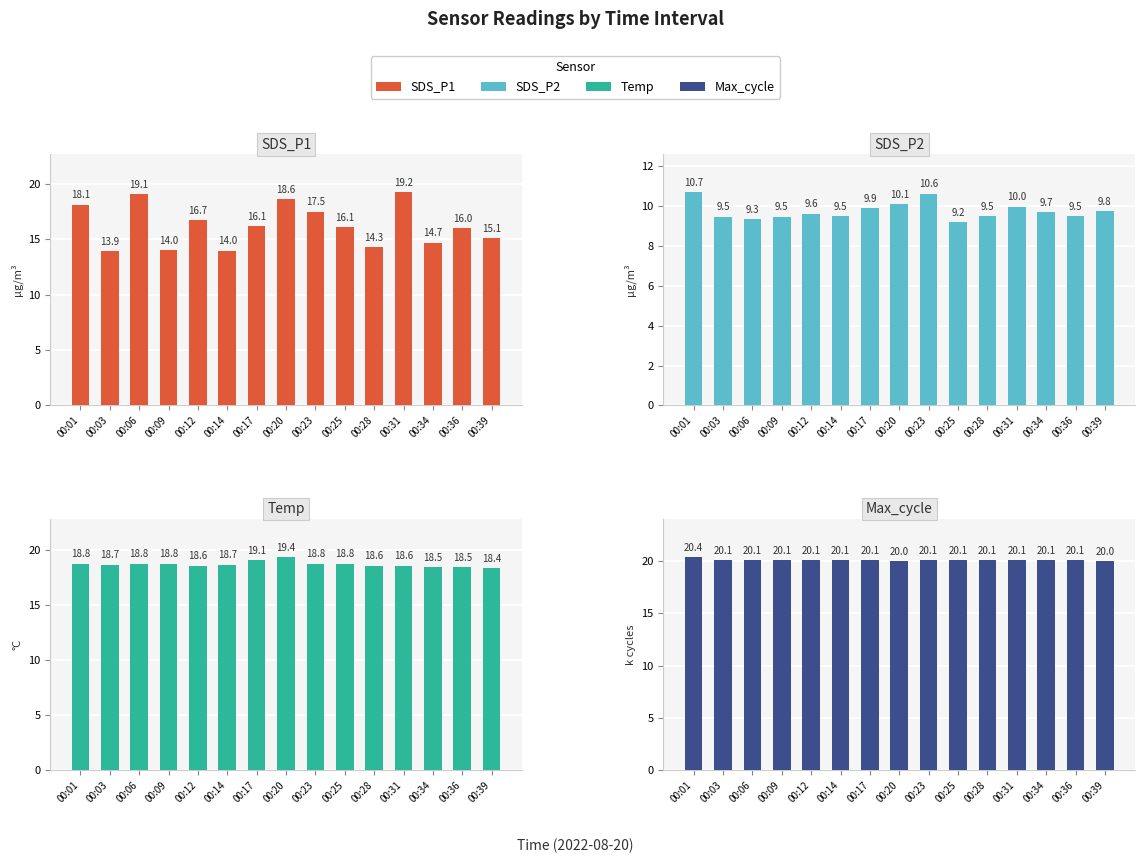

How many bars are there in total?

60